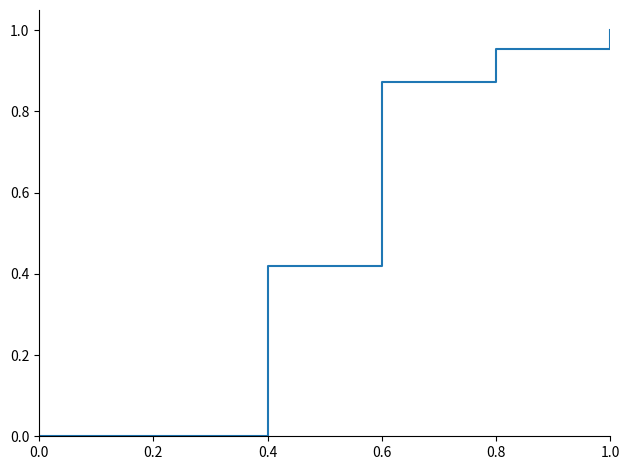

Is this an area chart (filled region under the line)?

No